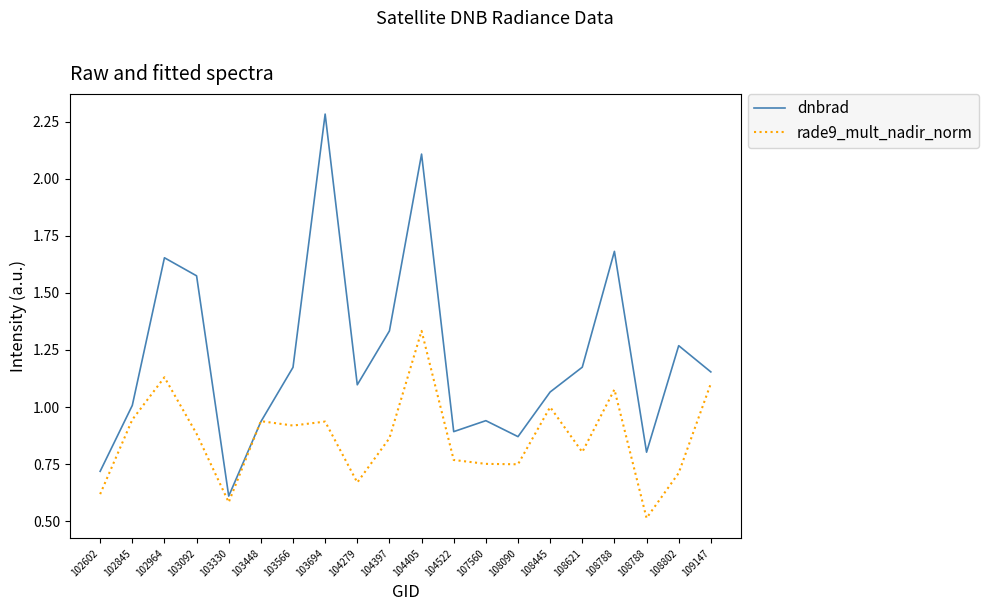

What is the difference between the maximum and second lowest values in the dnbrad series?

1.6